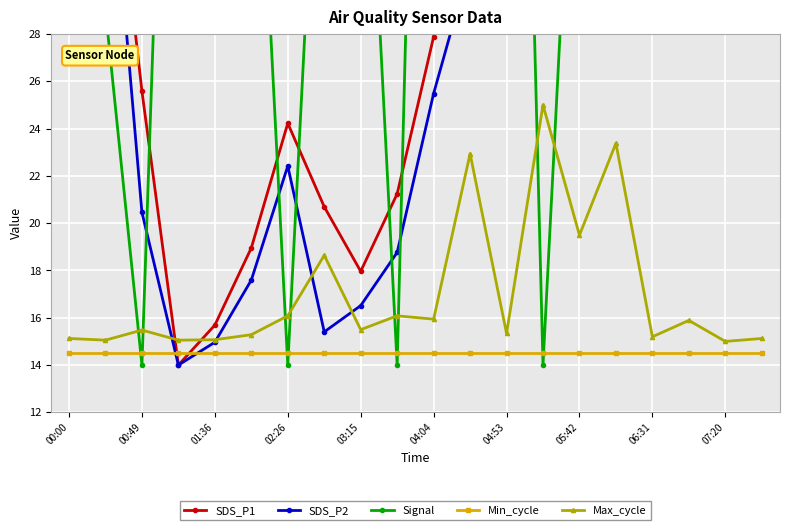

Which series has the largest total across all categories?

Signal